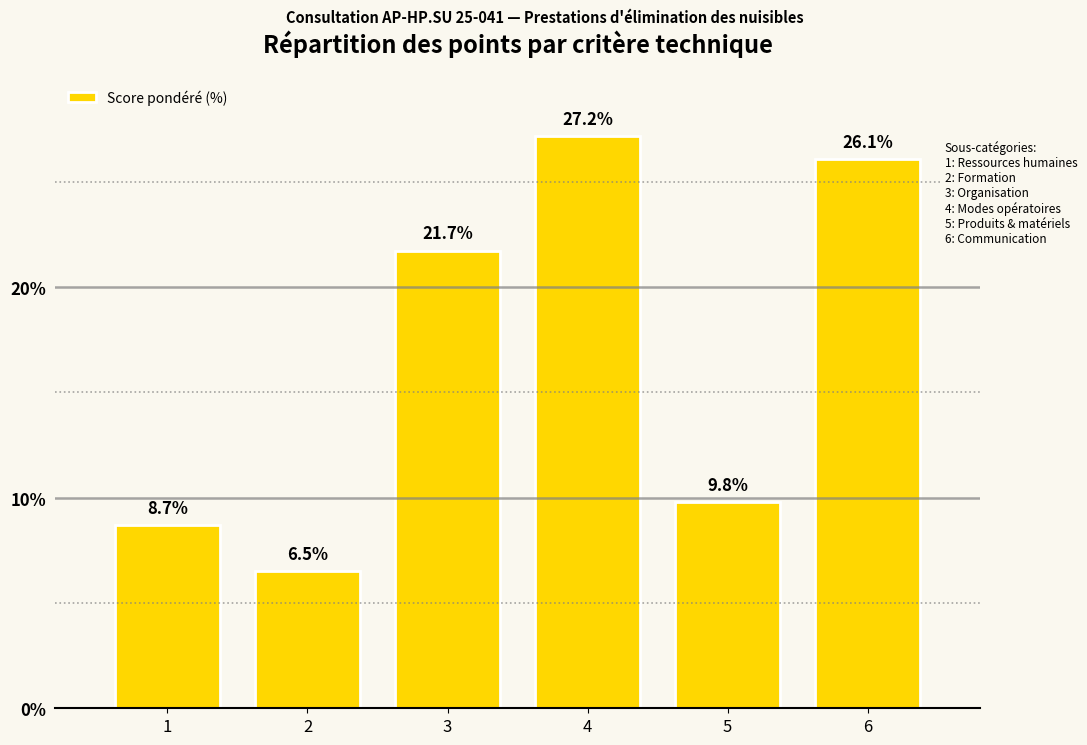

Reading left to right, extract all data points from this chart.

8.7	6.5	21.7	27.2	9.8	26.1